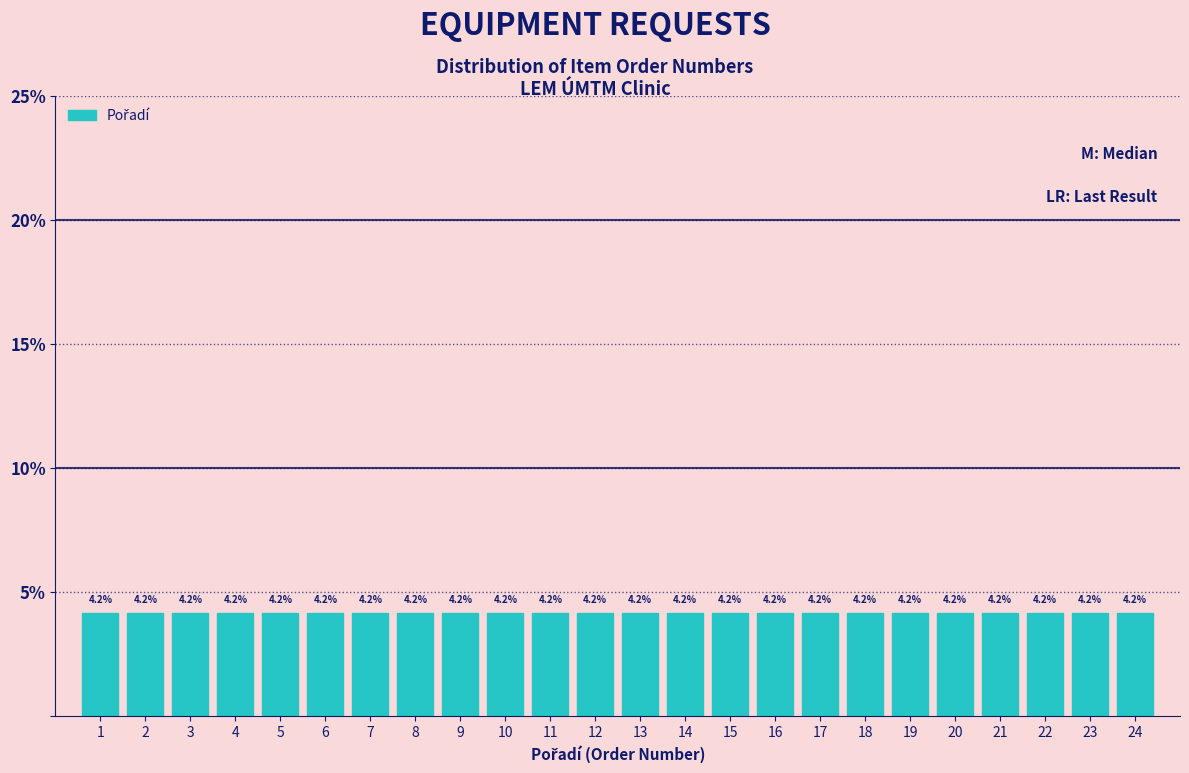

How tall is the bar that spans 22.5 to 23.5 on the x-axis?

4.2